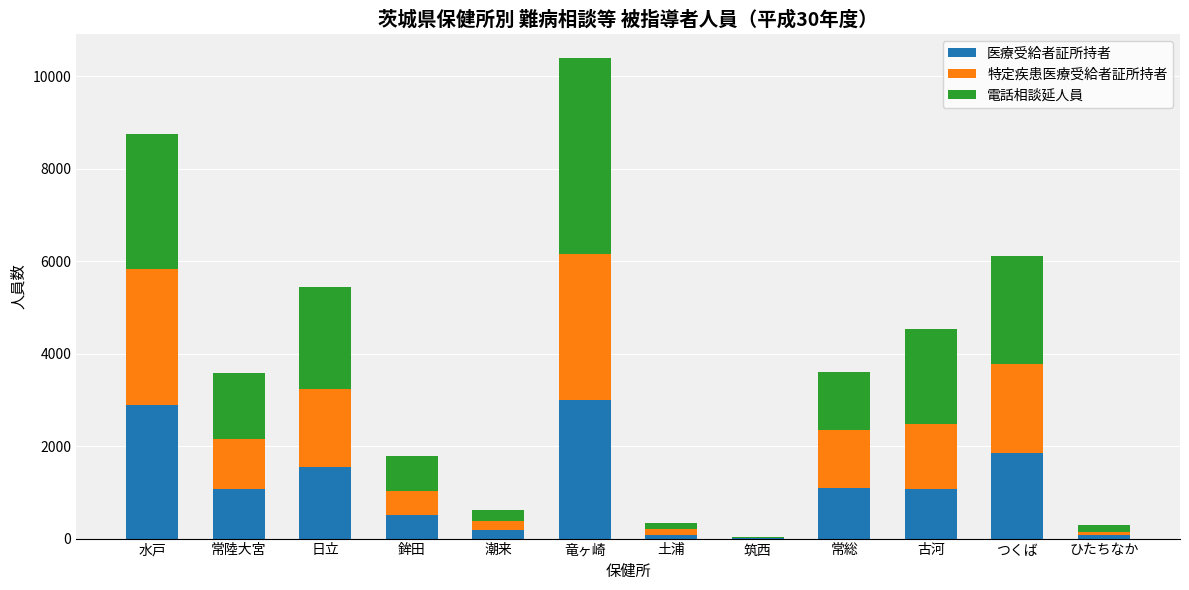

Where is 医療受給者証所持者 nearest to the value 1504?

日立